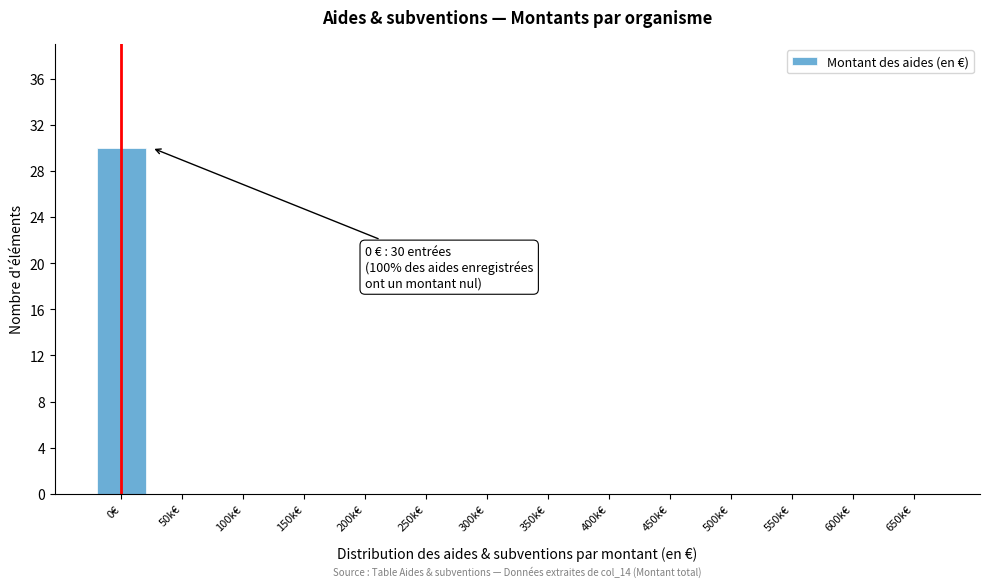

Reading left to right, transcribe all the data shown in this chart.

0€=30	50k€=0	100k€=0	150k€=0	200k€=0	250k€=0	300k€=0	350k€=0	400k€=0	450k€=0	500k€=0	550k€=0	600k€=0	650k€=0